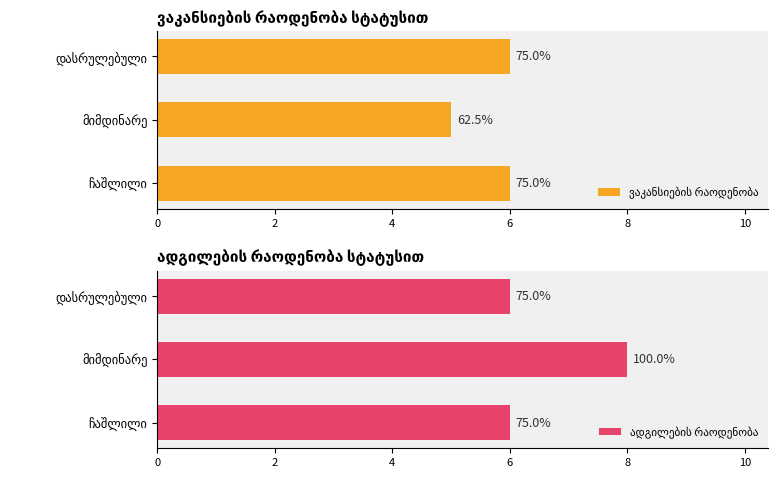

Are the bars grouped side by side (vs. stacked)?

Yes